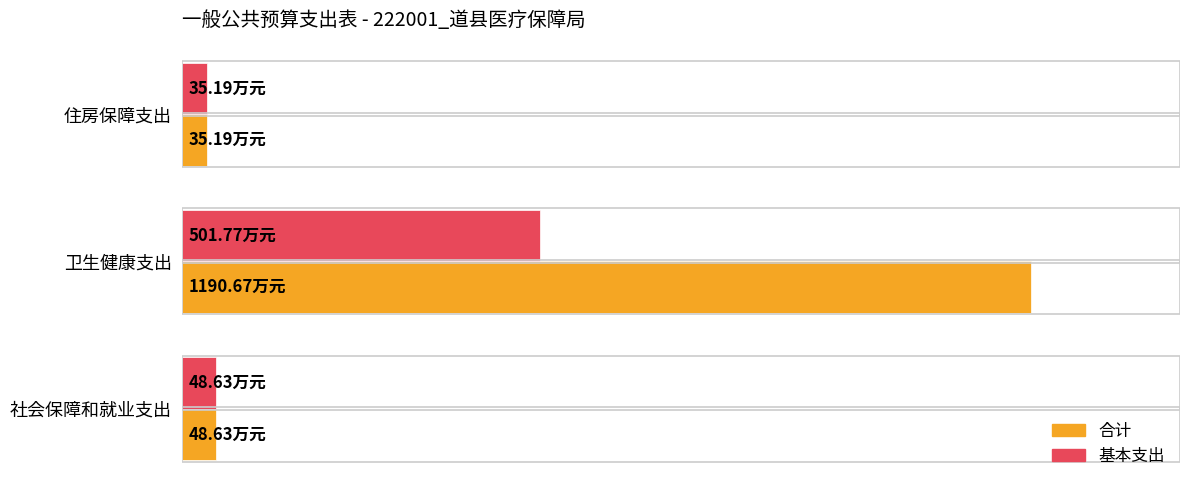

Which series has the largest total across all categories?

合计